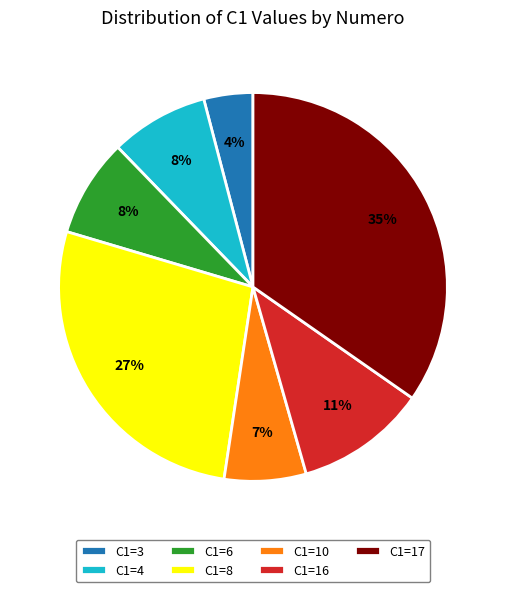

To the nearest percent, what is the combined percentage of C1=3 and C1=8?

31%